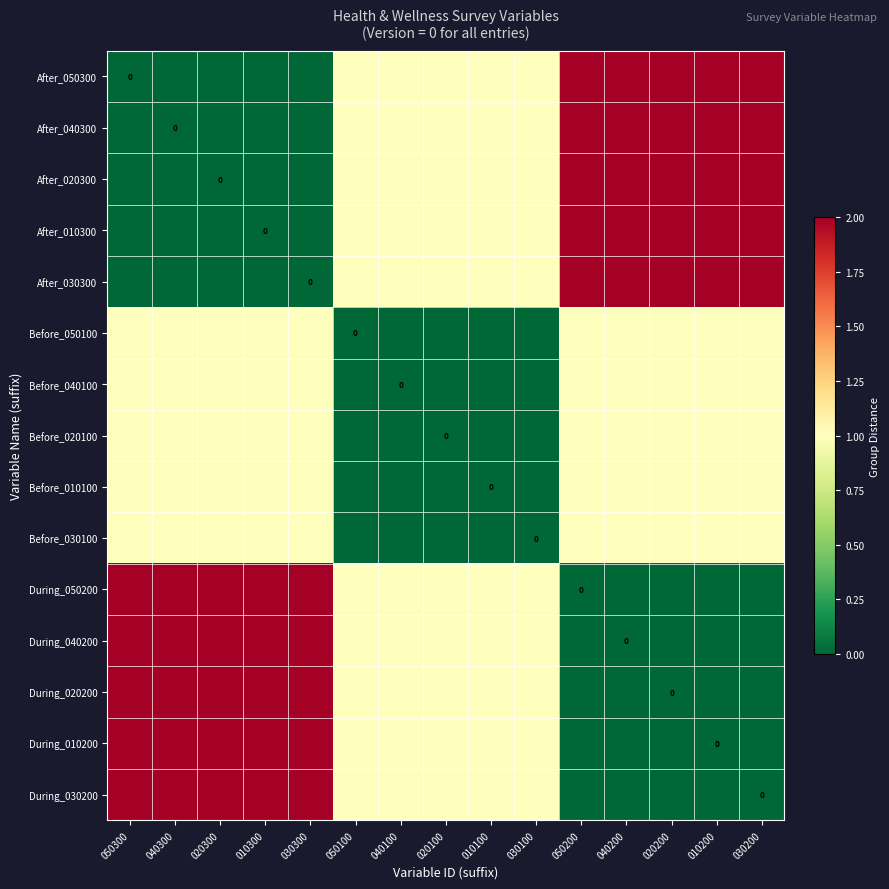

Count the During_030200 values in the range 0 to 2.

15